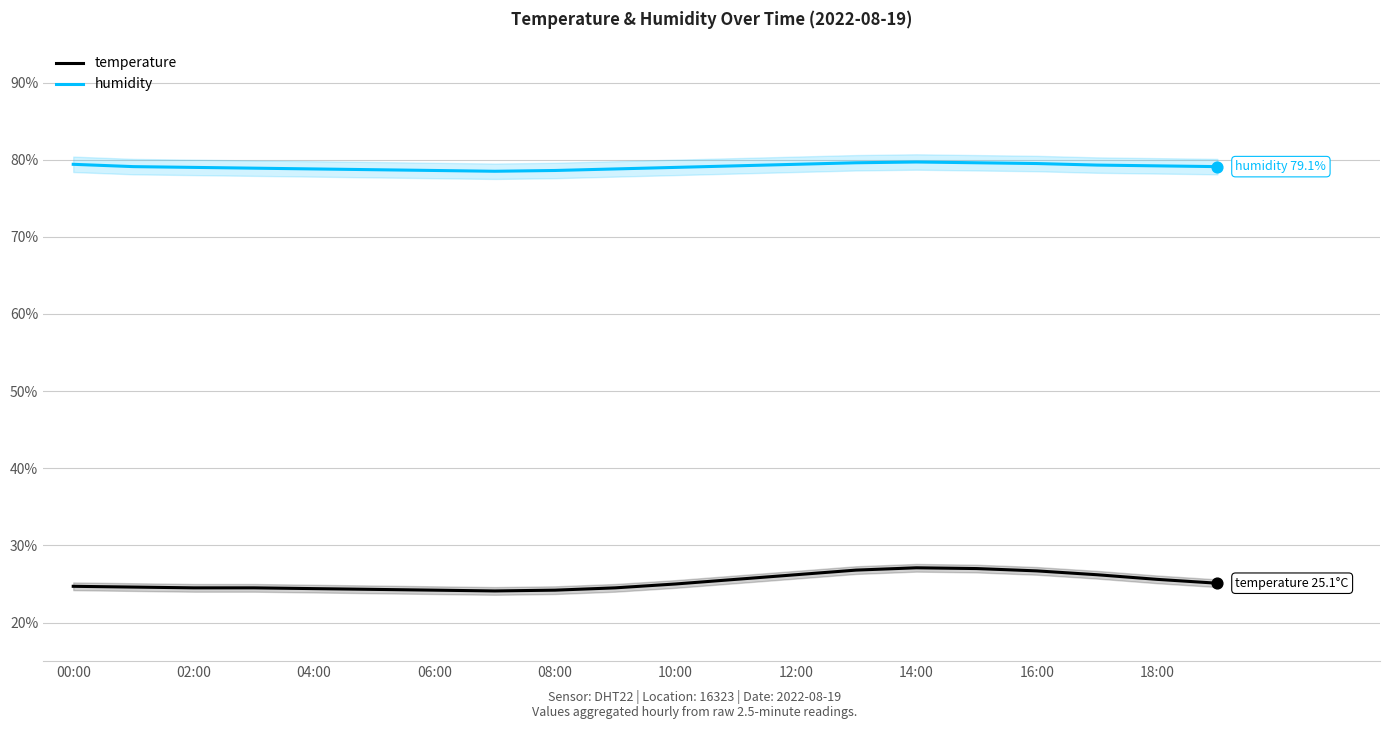

Which series contains the lowest Y value?

temperature